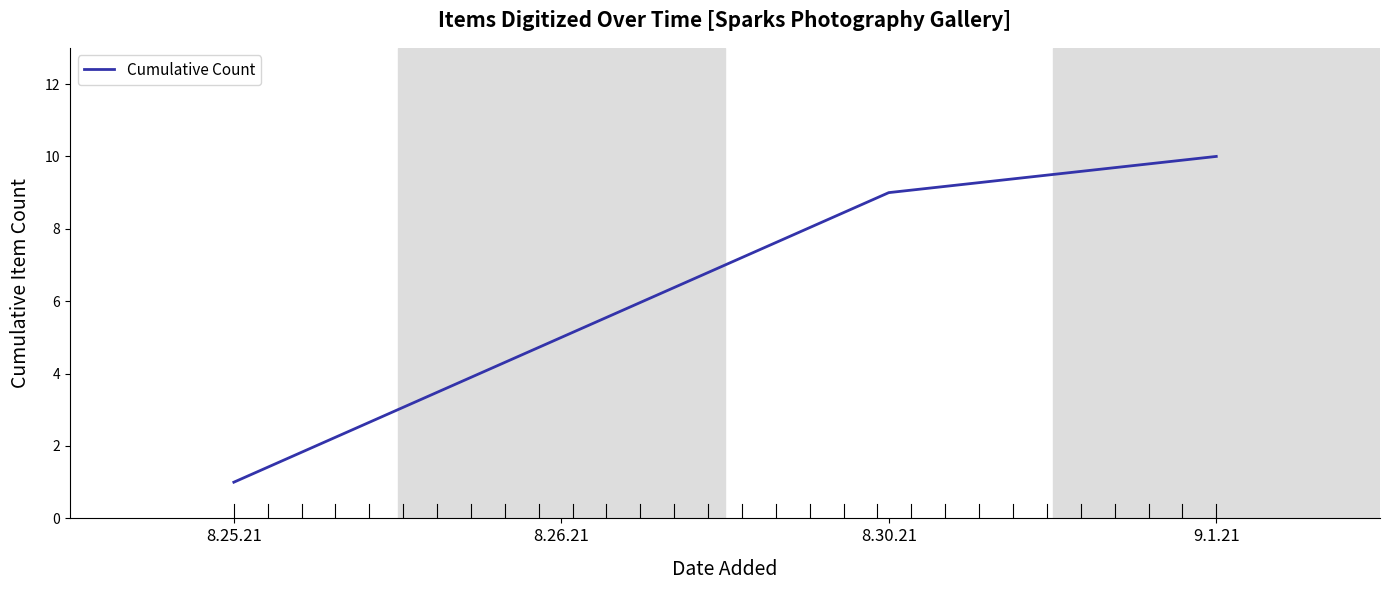

Approximately how many times larger is the value at 8.26.21 compared to 9.1.21?

0.5